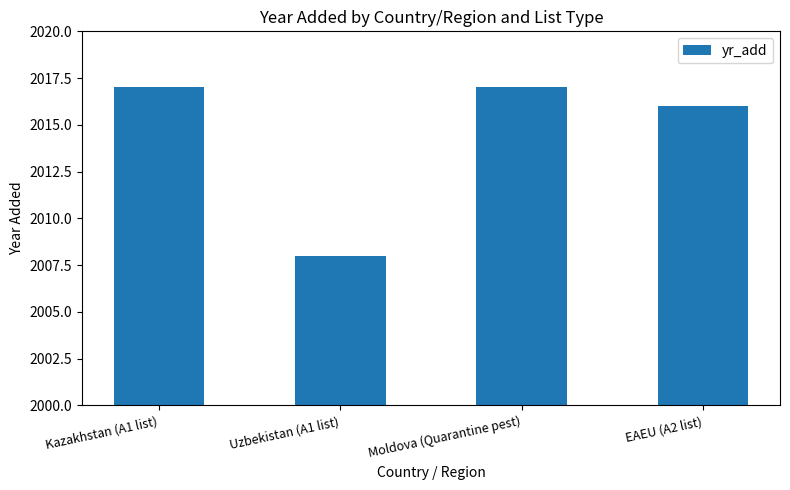

What is the sum of the values at Moldova (Quarantine pest) and EAEU (A2 list)?

4033